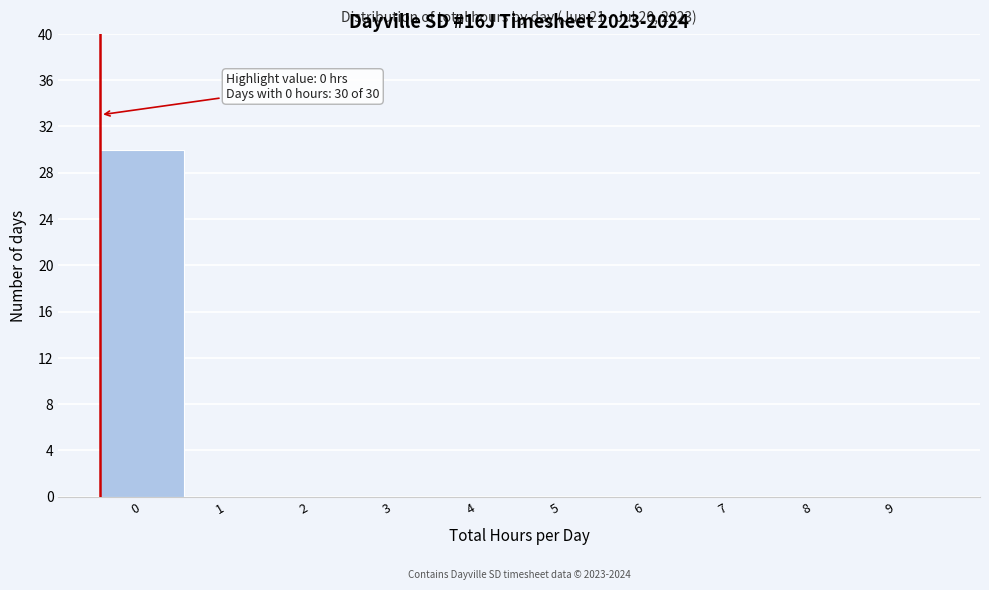

Reading left to right, transcribe all the data shown in this chart.

0=30	1=0	2=0	3=0	4=0	5=0	6=0	7=0	8=0	9=0